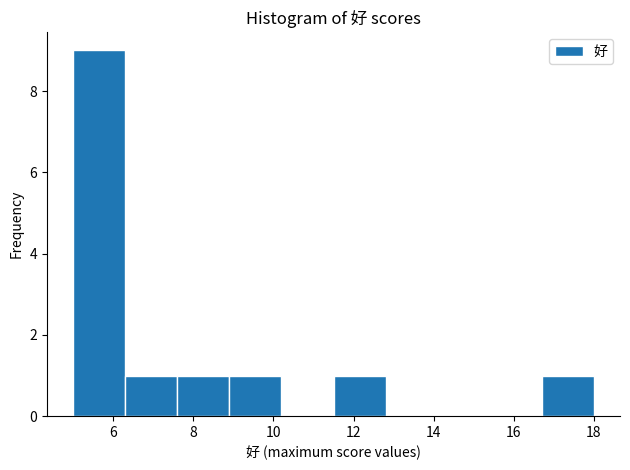

Reading left to right, transcribe this chart: for each bar, give the range it covers on the x-axis and its height. Neither the bar edges nor the heights are printed on the chart, so give them approximately, as read against the axes.

5.0 to 6.3: 9
6.3 to 7.6: 1
7.6 to 8.9: 1
8.9 to 10.2: 1
10.2 to 11.5: 0
11.5 to 12.8: 1
12.8 to 14.1: 0
14.1 to 15.4: 0
15.4 to 16.7: 0
16.7 to 18.0: 1